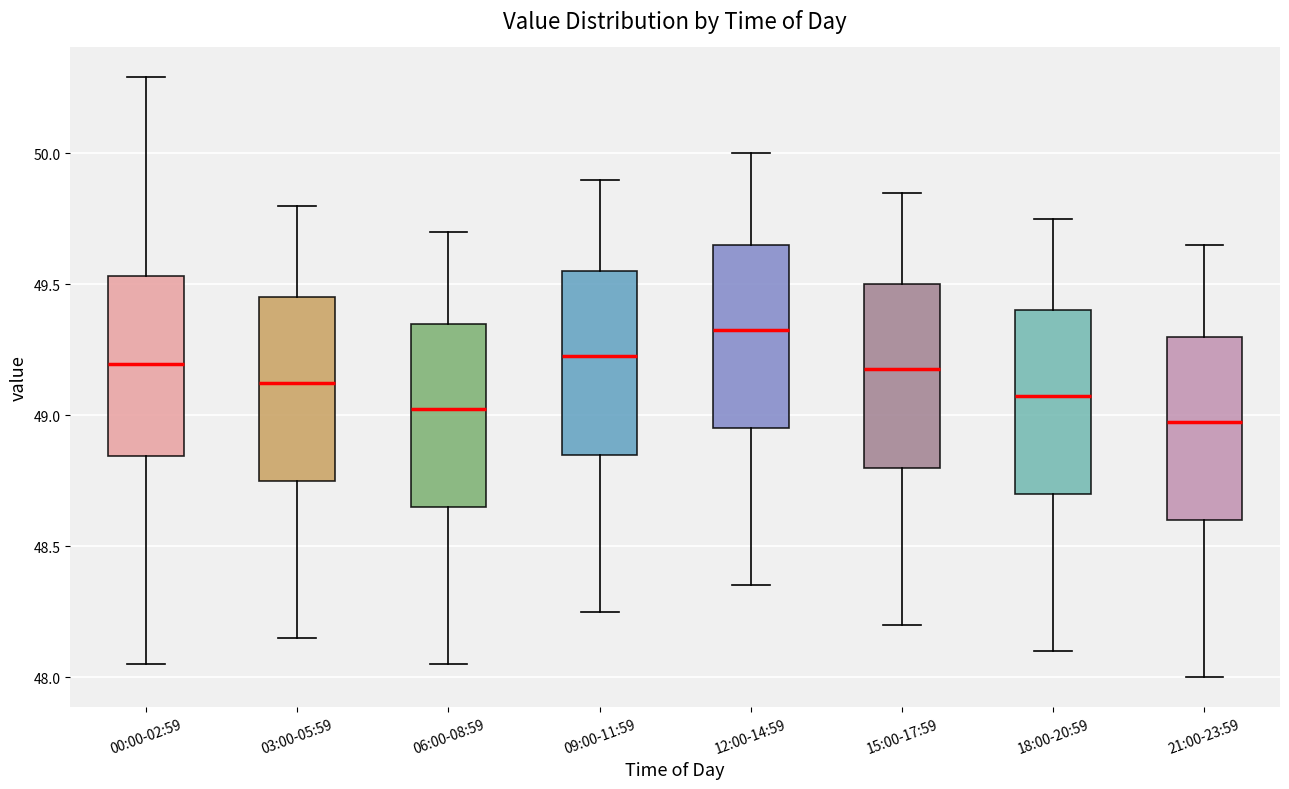

Where does the median line of the box for 18:00-20:59 sit on the y-axis? The values are not printed on the chart, so give them approximately, as read against the axis.

49.10